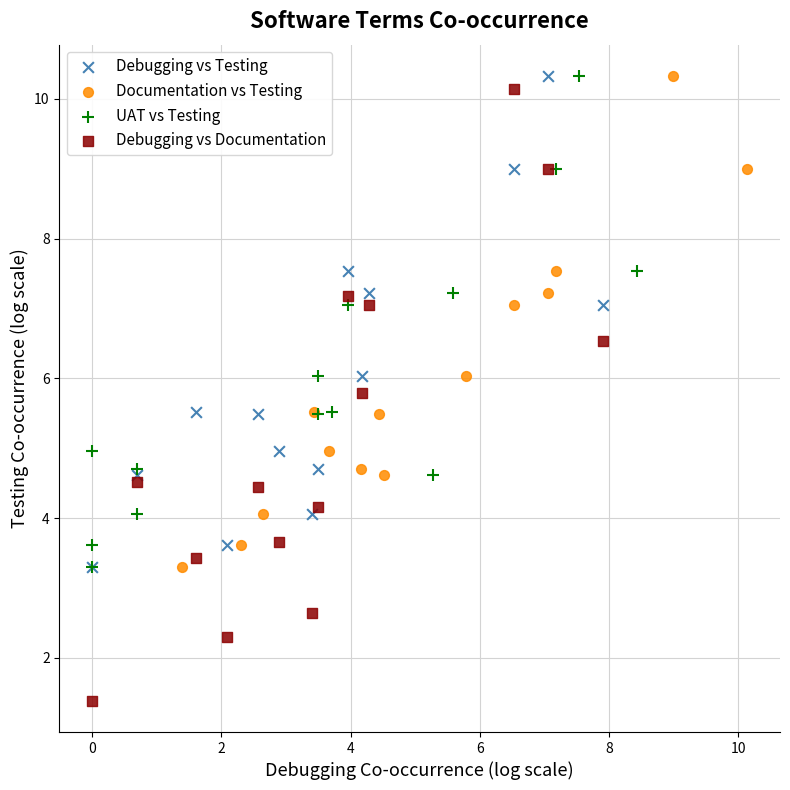

Which series reaches the minimum Y coordinate?

Debugging vs Documentation